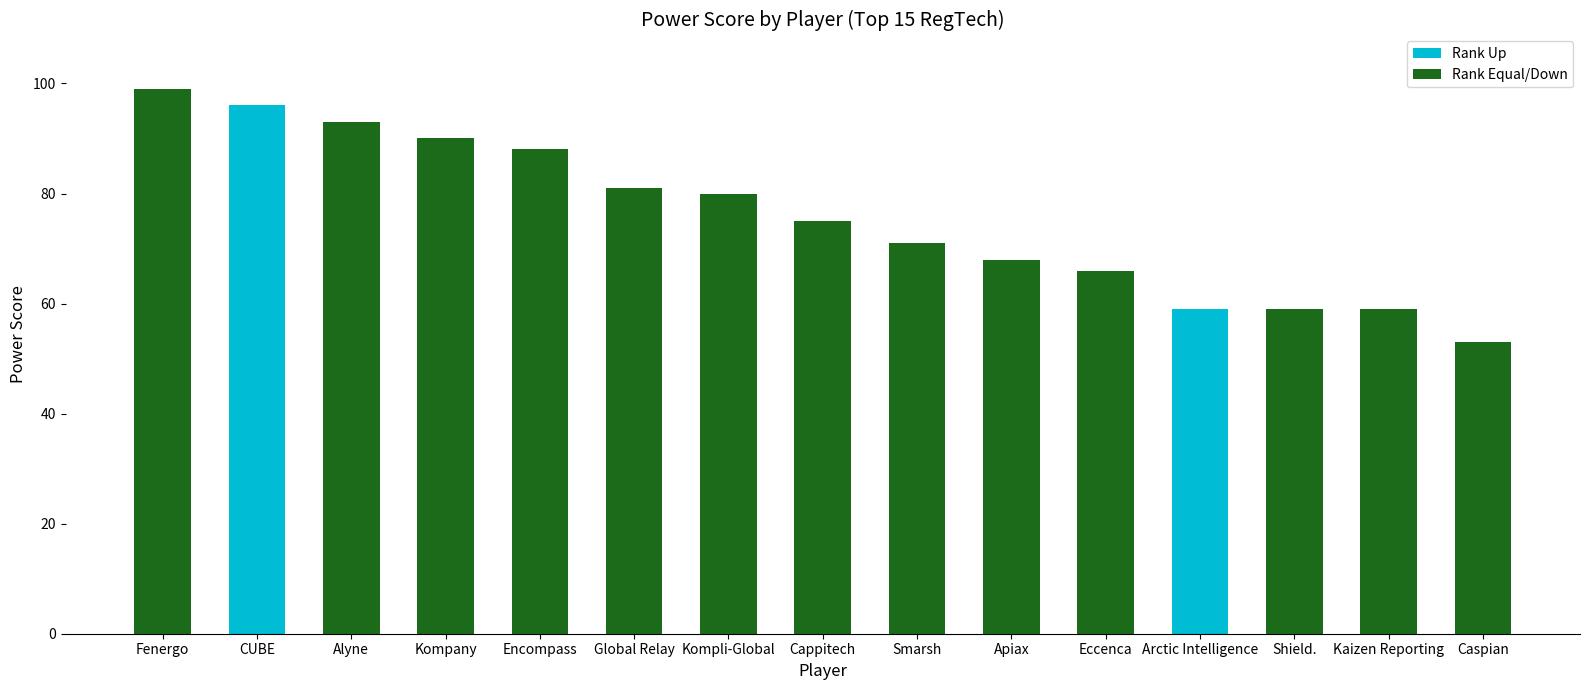

Which label corresponds to the largest value in the chart?

Fenergo